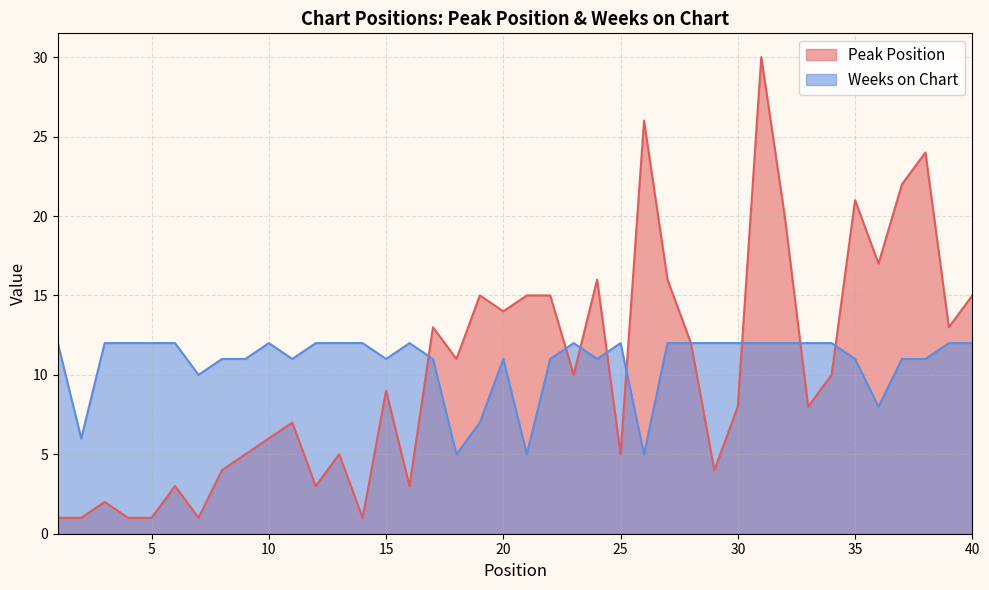

Reading left to right, transcribe all the data shown in this chart.

Peak Position: 1=1	2=1	3=2	4=1	5=1	6=3	7=1	8=4	9=5	10=6	11=7	12=3	13=5	14=1	15=9	16=3	17=13	18=11	19=15	20=14	21=15	22=15	23=10	24=16	25=5	26=26	27=16	28=12	29=4	30=8	31=30	32=20	33=8	34=10	35=21	36=17	37=22	38=24	39=13	40=15
Weeks on Chart: 1=12	2=6	3=12	4=12	5=12	6=12	7=10	8=11	9=11	10=12	11=11	12=12	13=12	14=12	15=11	16=12	17=11	18=5	19=7	20=11	21=5	22=11	23=12	24=11	25=12	26=5	27=12	28=12	29=12	30=12	31=12	32=12	33=12	34=12	35=11	36=8	37=11	38=11	39=12	40=12